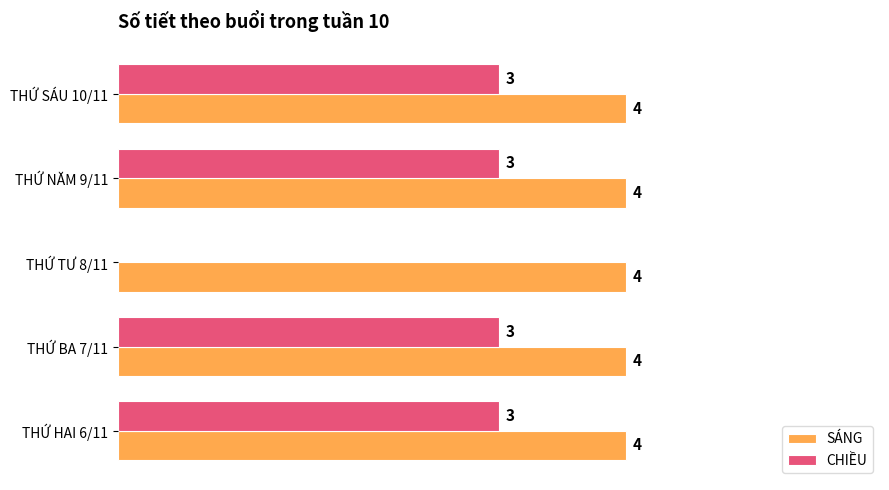

Is the value of CHIỀU at THỨ TƯ 8/11 greater than the value of SÁNG at THỨ TƯ 8/11?

No